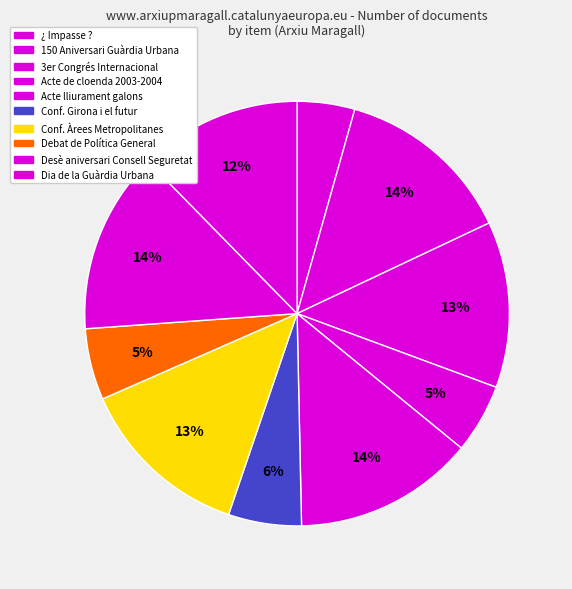

Count the number of slices in the pie.

10